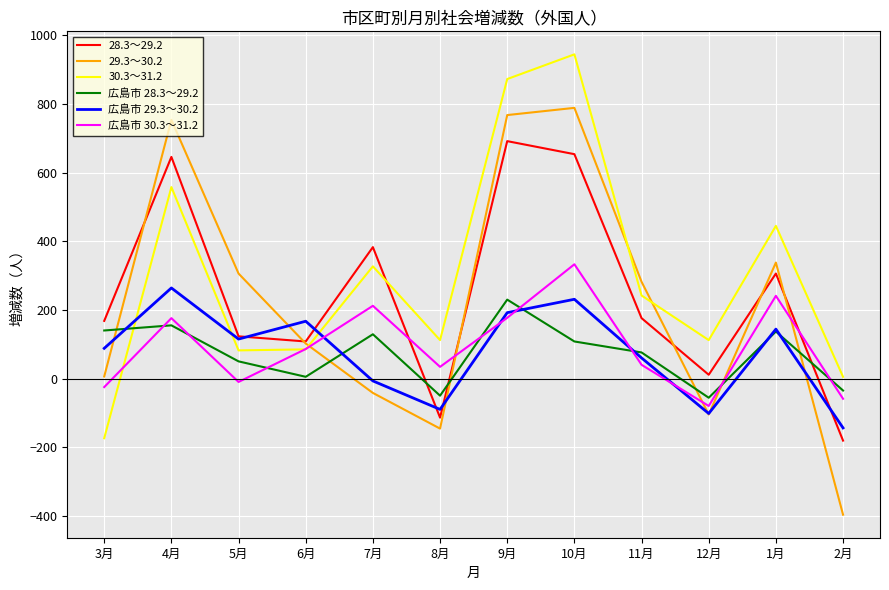

Where do 広島市 29.3～30.2 and 広島市 30.3～31.2 first cross each other?

6月 and 7月